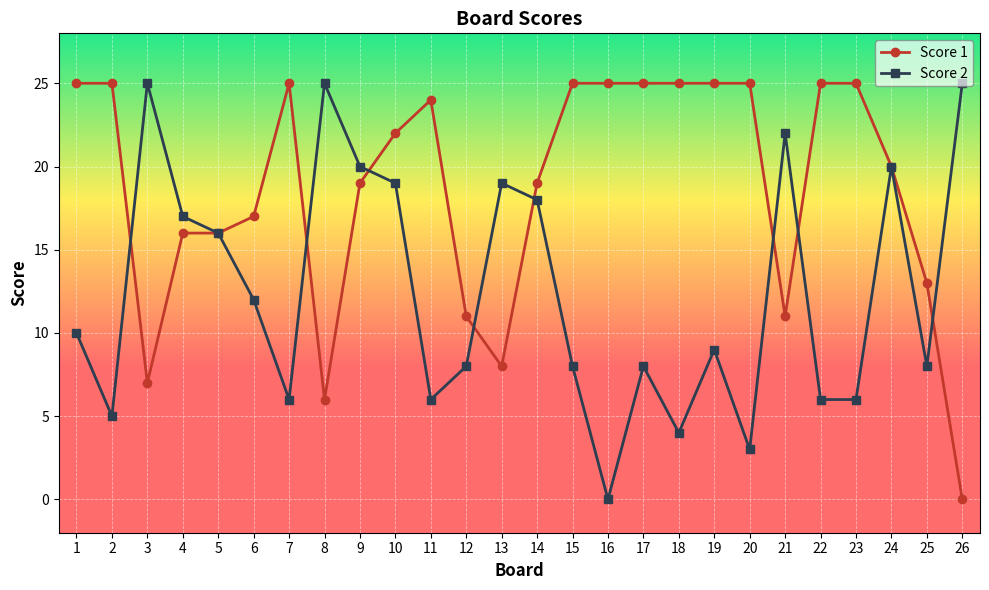

What are all the series names shown in the legend?

Score 1, Score 2